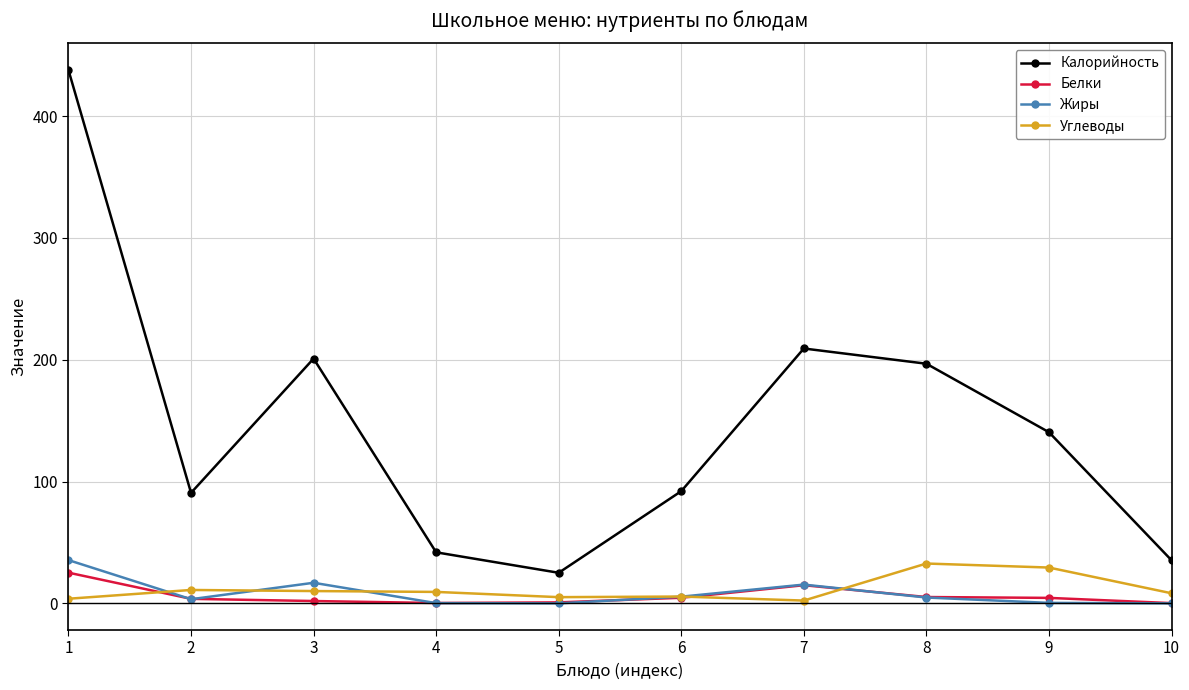

Is the value of Белки at 2 greater than the value of Калорийность at 4?

No